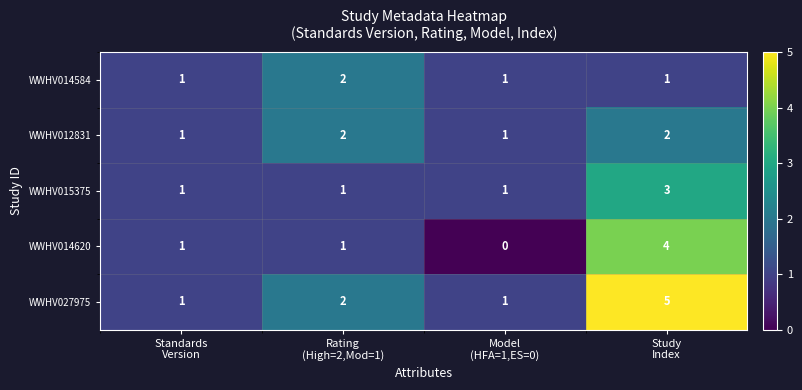

Which series has the largest total across all categories?

WWHV027975